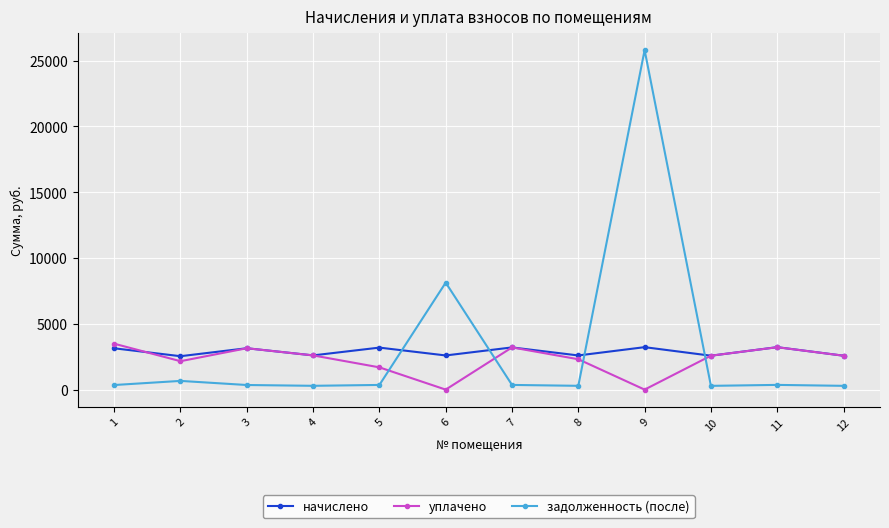

What is the value of the начислено point at the 6th from the left?

2594.9